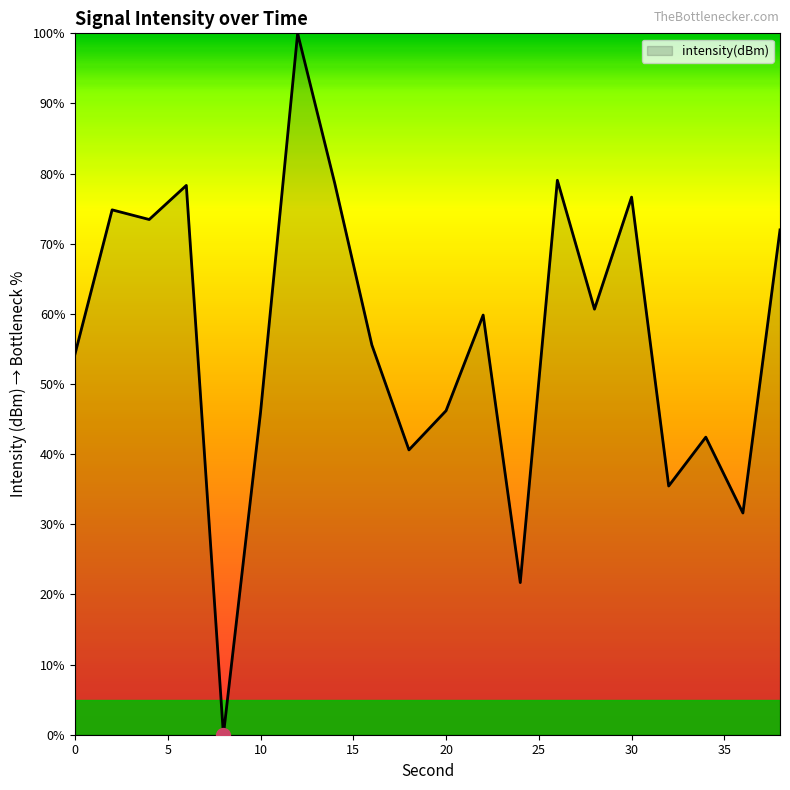

What is the maximum value shown in the chart?

100.0